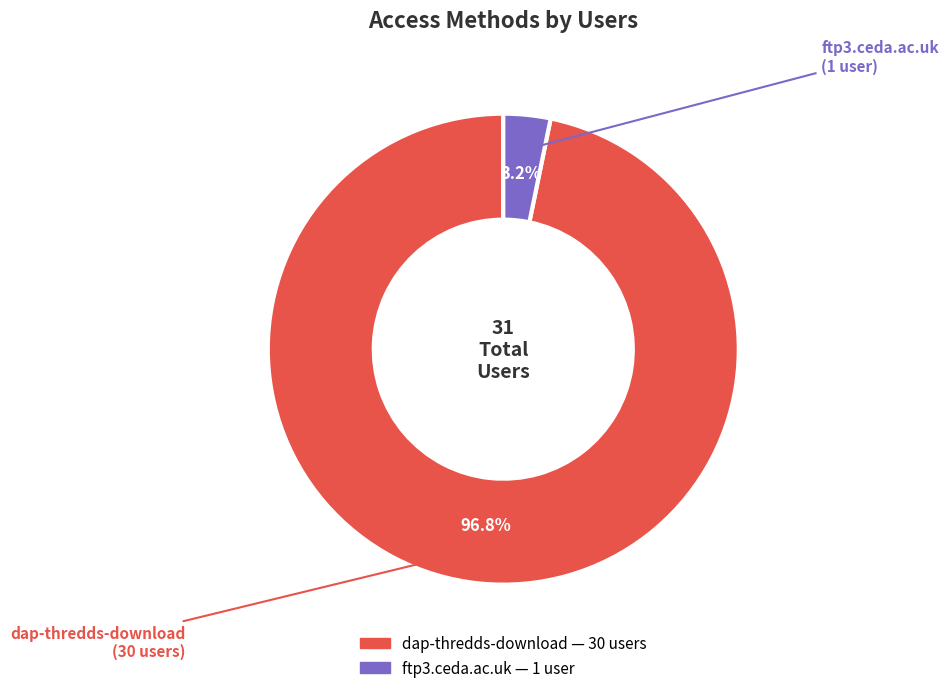

Combined, what portion of the pie is dap-thredds-download and ftp3.ceda.ac.uk?

100.0%